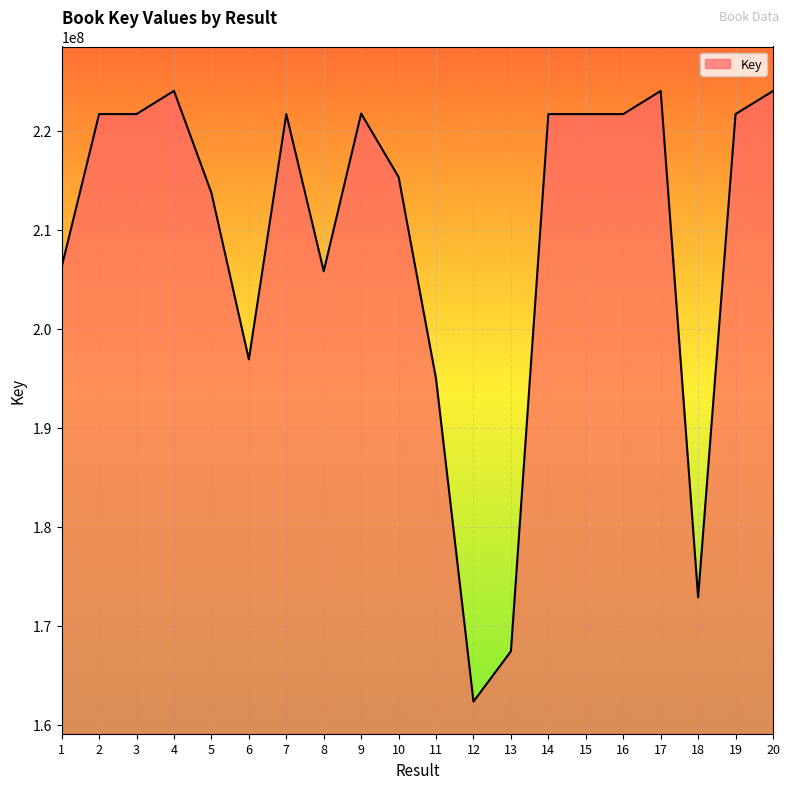

What is the maximum value shown in the chart?

224034964